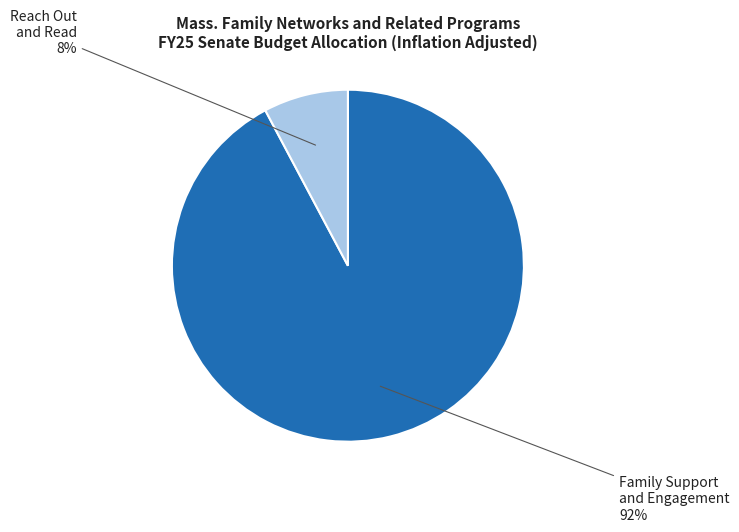

How many slices are in this pie chart?

2